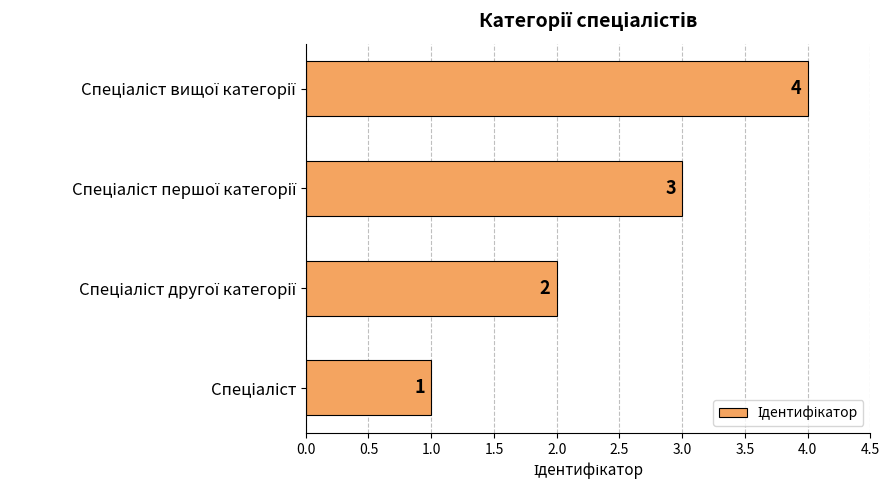

How many categories are shown in the chart?

4